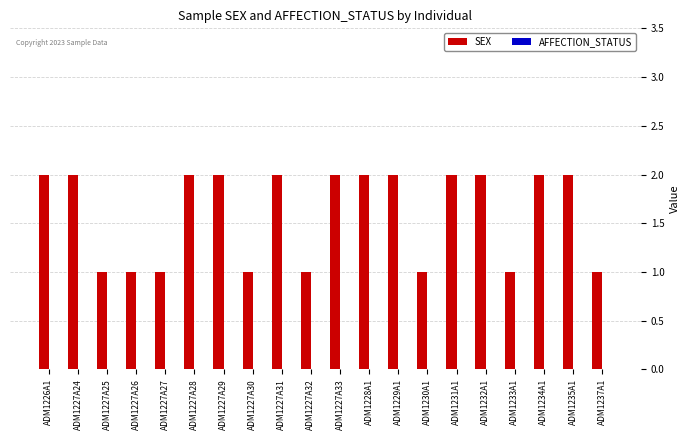

Which has a higher value, ADM1226A1 or ADM1230A1?

ADM1226A1